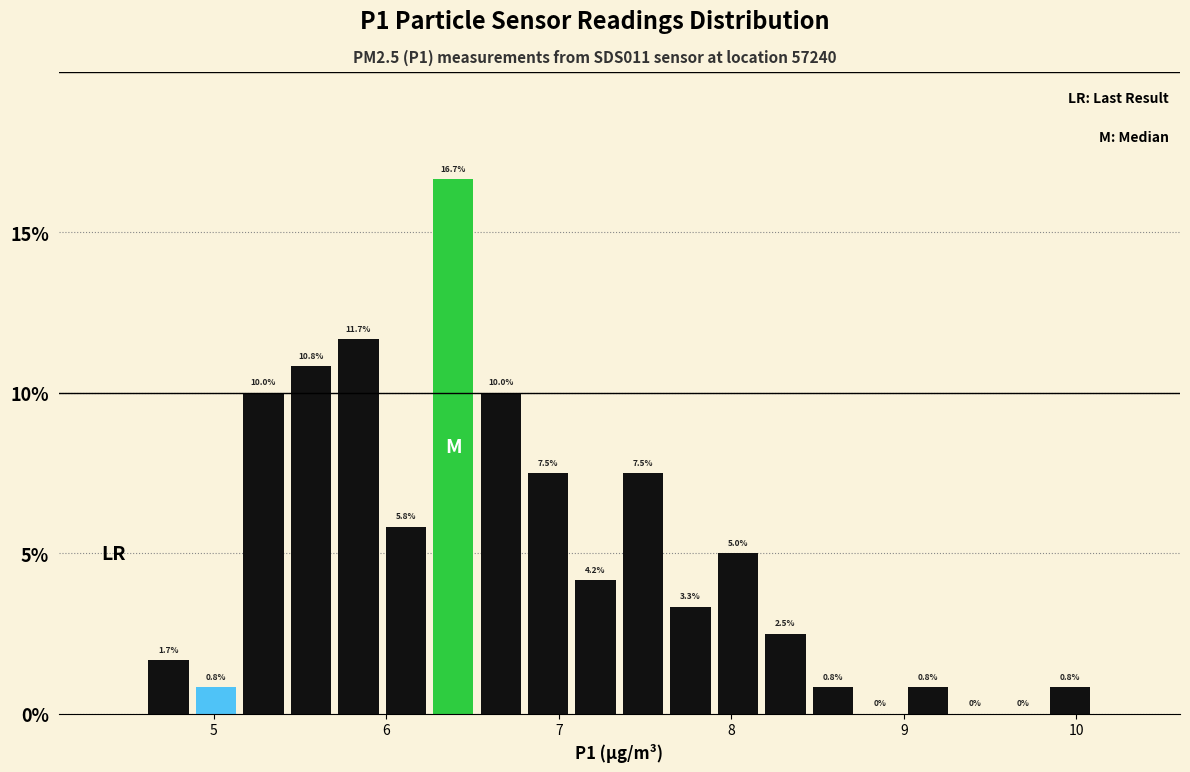

Read against the x-axis, roughly where is the centre of the tallest bar?

6.4